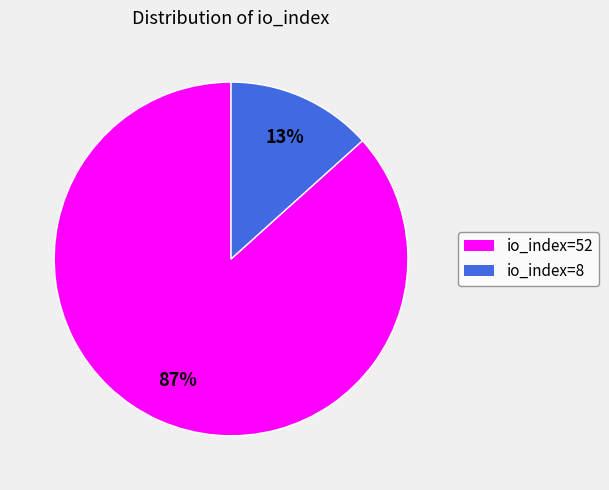

Is it true that io_index=8 is 6% of the pie?

False